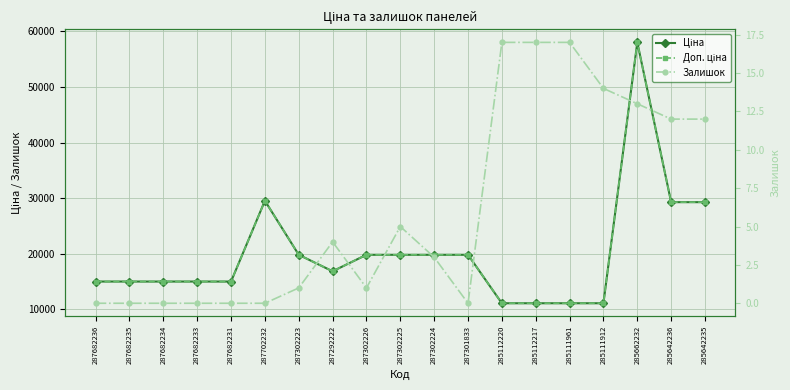

What is the average value of the Ціна series?

20091.8